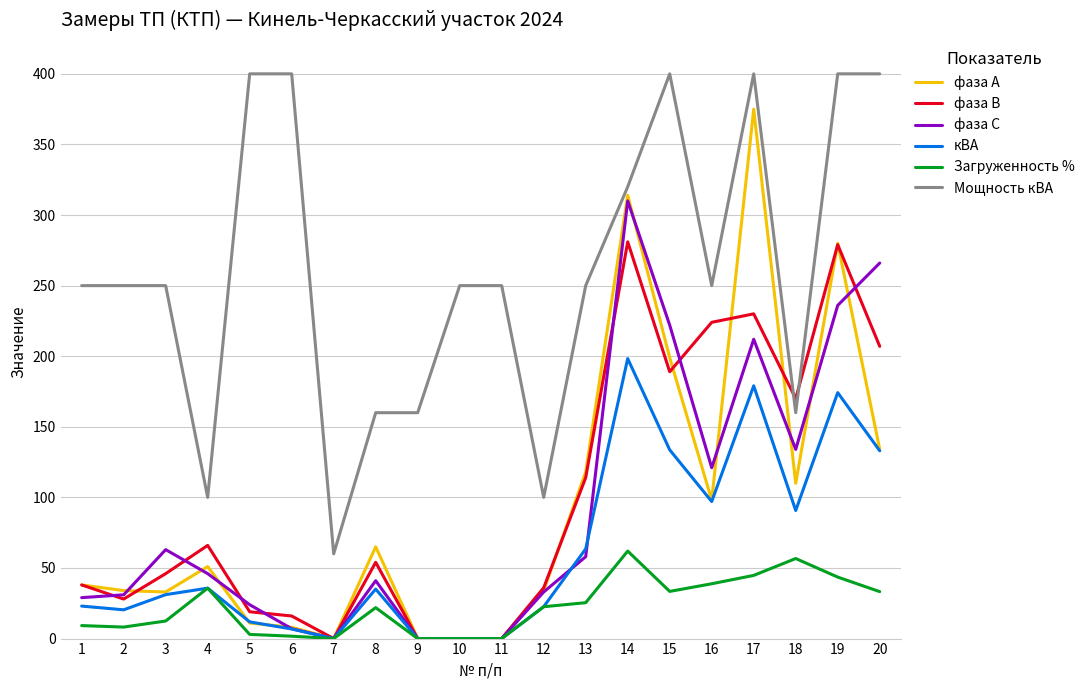

Is the value of фаза А at 15 greater than the value of Загруженность % at 3?

Yes